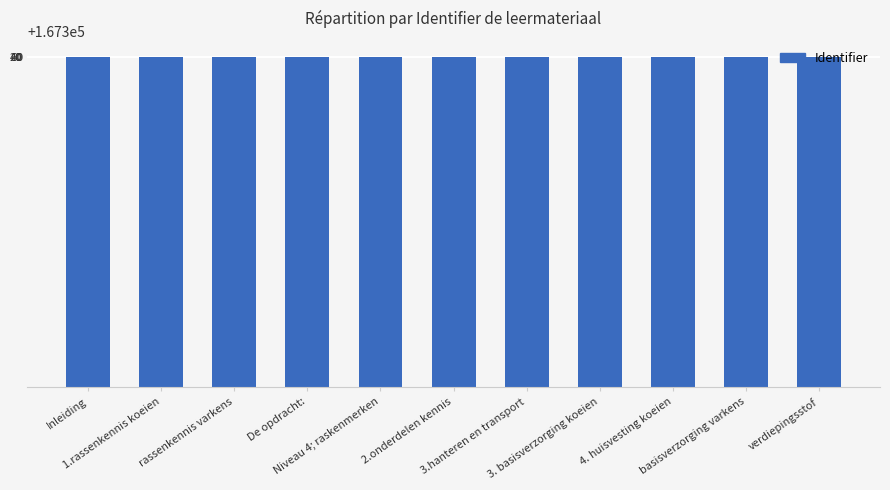

What position from the right is 2.onderdelen kennis?

6